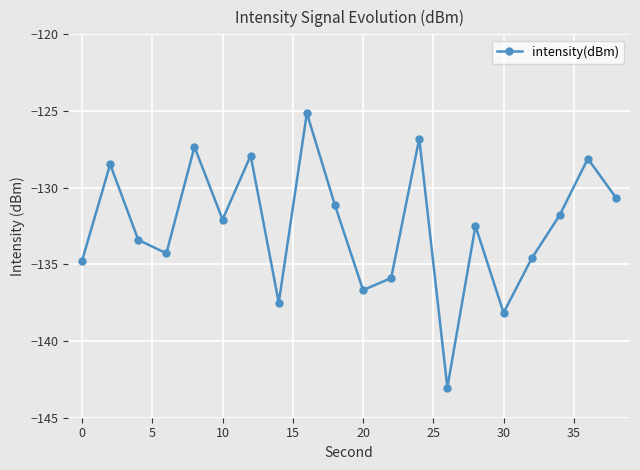

Reading left to right, what are all the values shown in this chart?

-134.8	-128.5	-133.4	-134.3	-127.3	-132.1	-127.9	-137.5	-125.1	-131.1	-136.7	-135.9	-126.8	-143.0	-132.5	-138.2	-134.6	-131.8	-128.1	-130.7